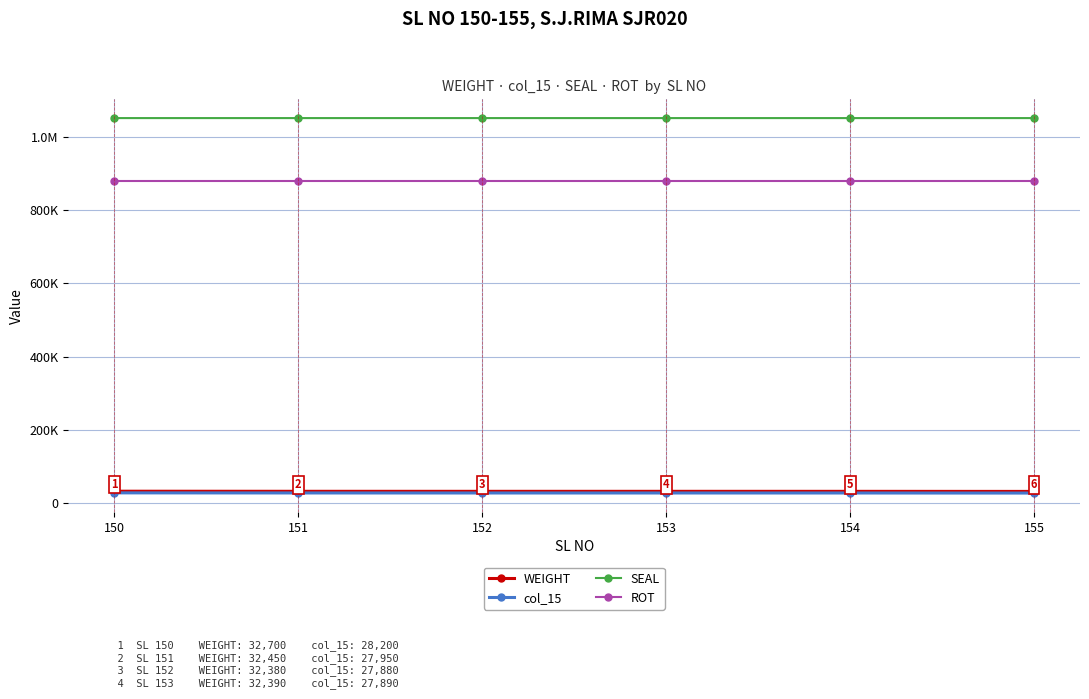

True or false: WEIGHT and SEAL cross at least once.

False